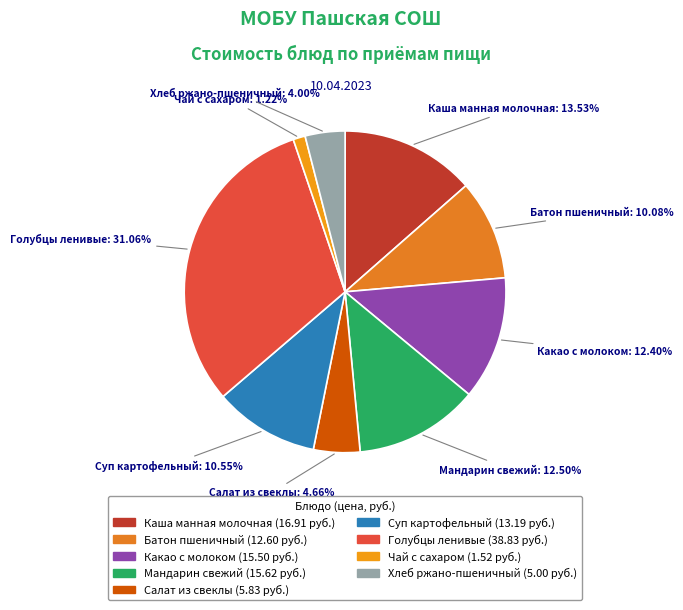

Which has a higher value, Батон пшеничный or Каша манная молочная?

Каша манная молочная